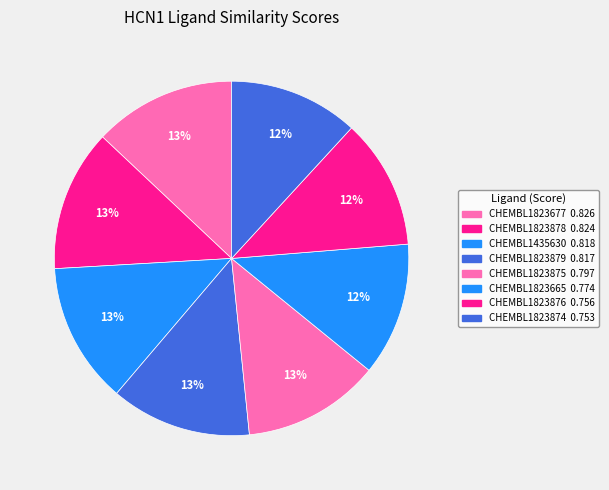

Which slice is the largest?

CHEMBL1823677